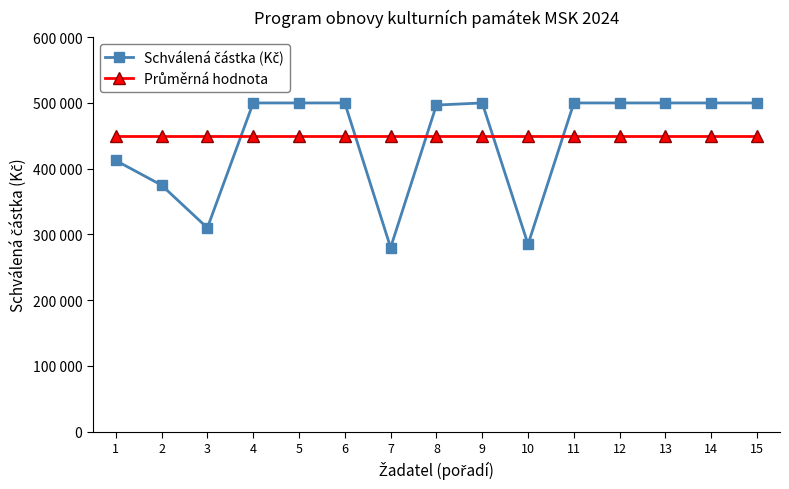

True or false: Schválená částka (Kč) has a value of 285000 at 10.

True